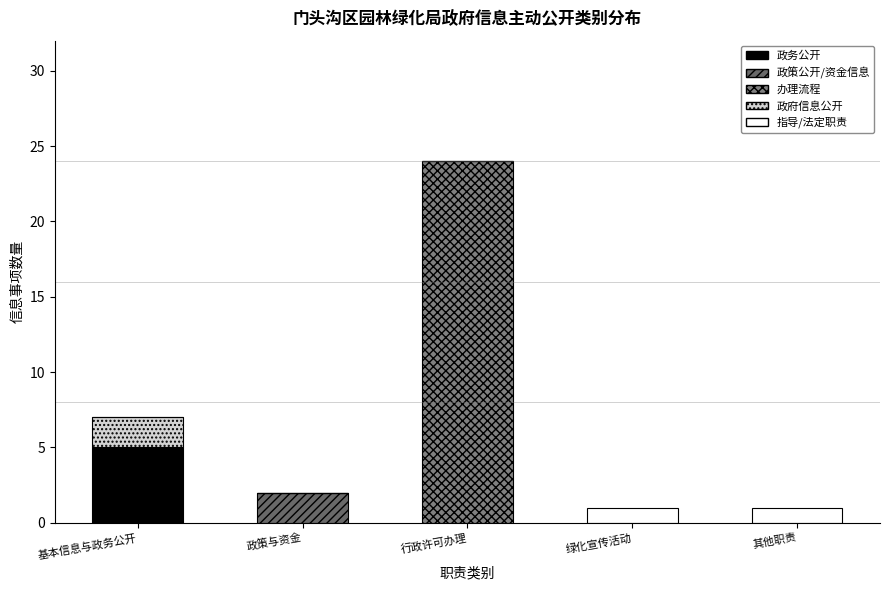

Between 行政许可办理 and 基本信息与政务公开, which is larger?

基本信息与政务公开